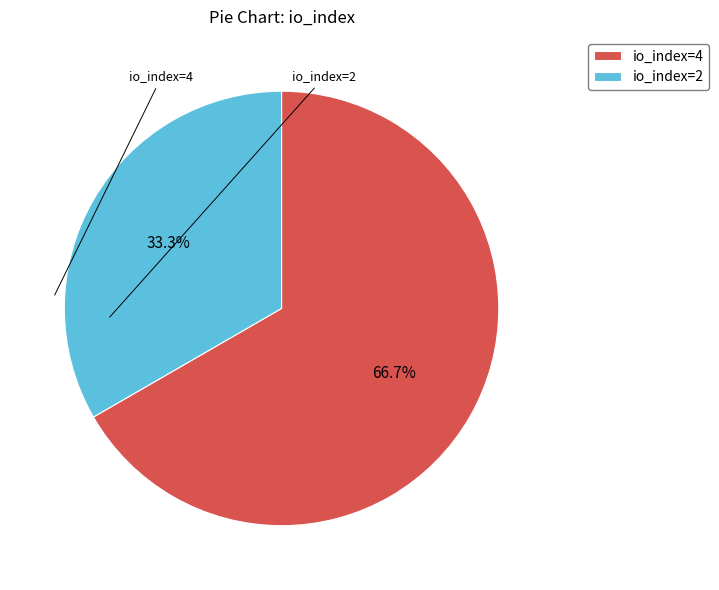

To the nearest percent, what is the difference between the io_index=4 and io_index=2 slice percentages?

33%